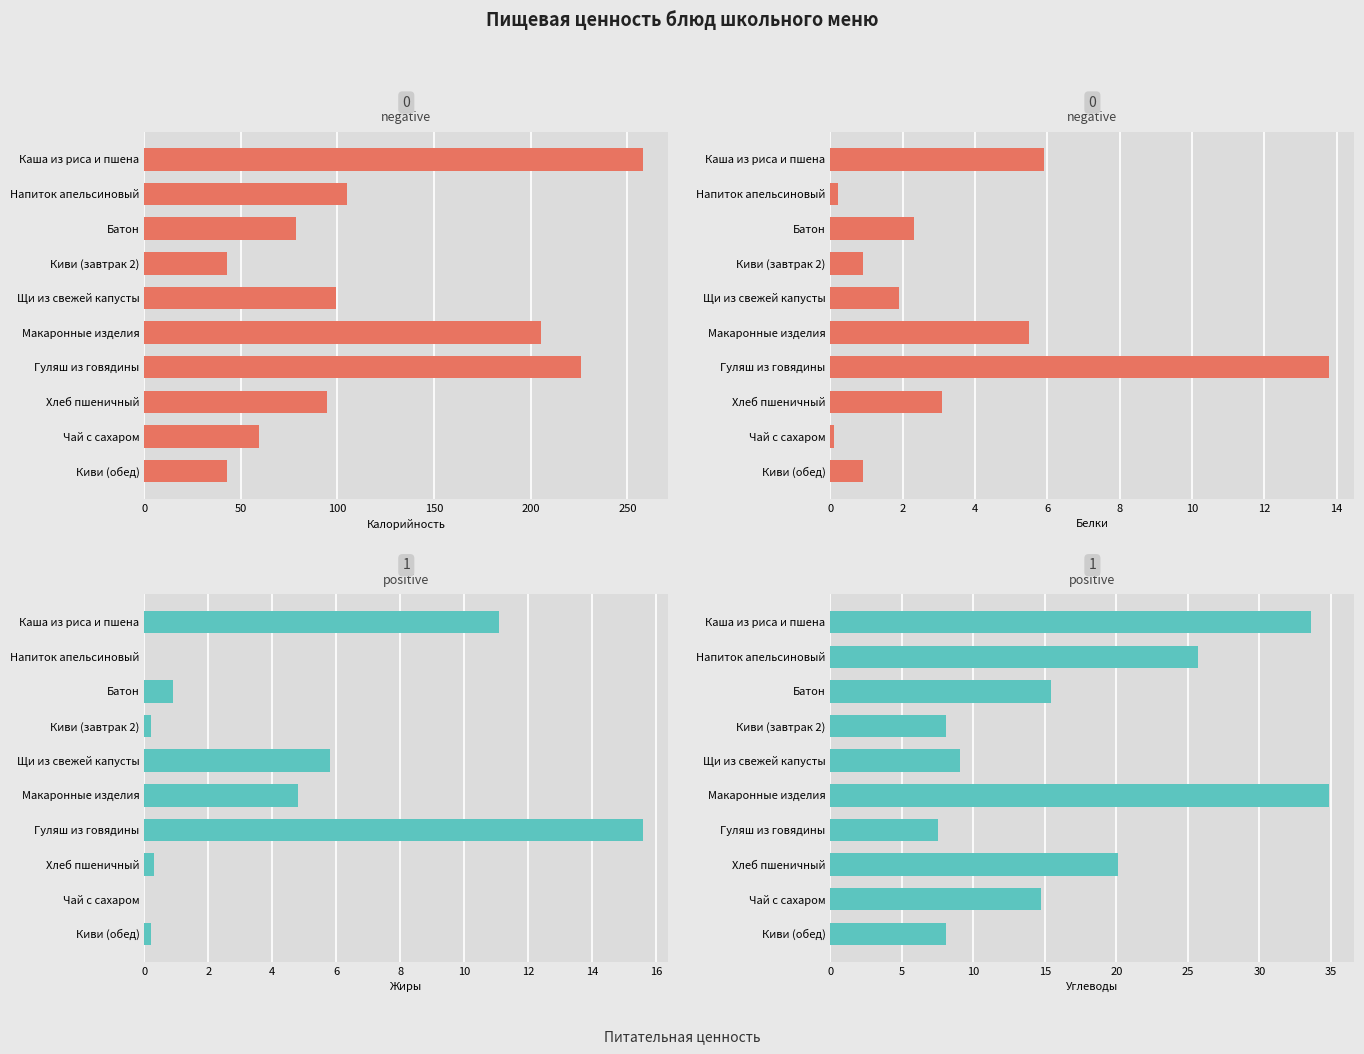

True or false: Жиры has a value of 0.1 at Хлеб пшеничный.

False